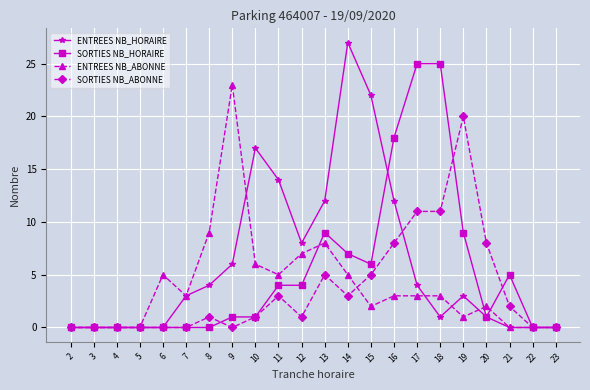

Which series has the widest spread of values?

ENTREES NB_HORAIRE